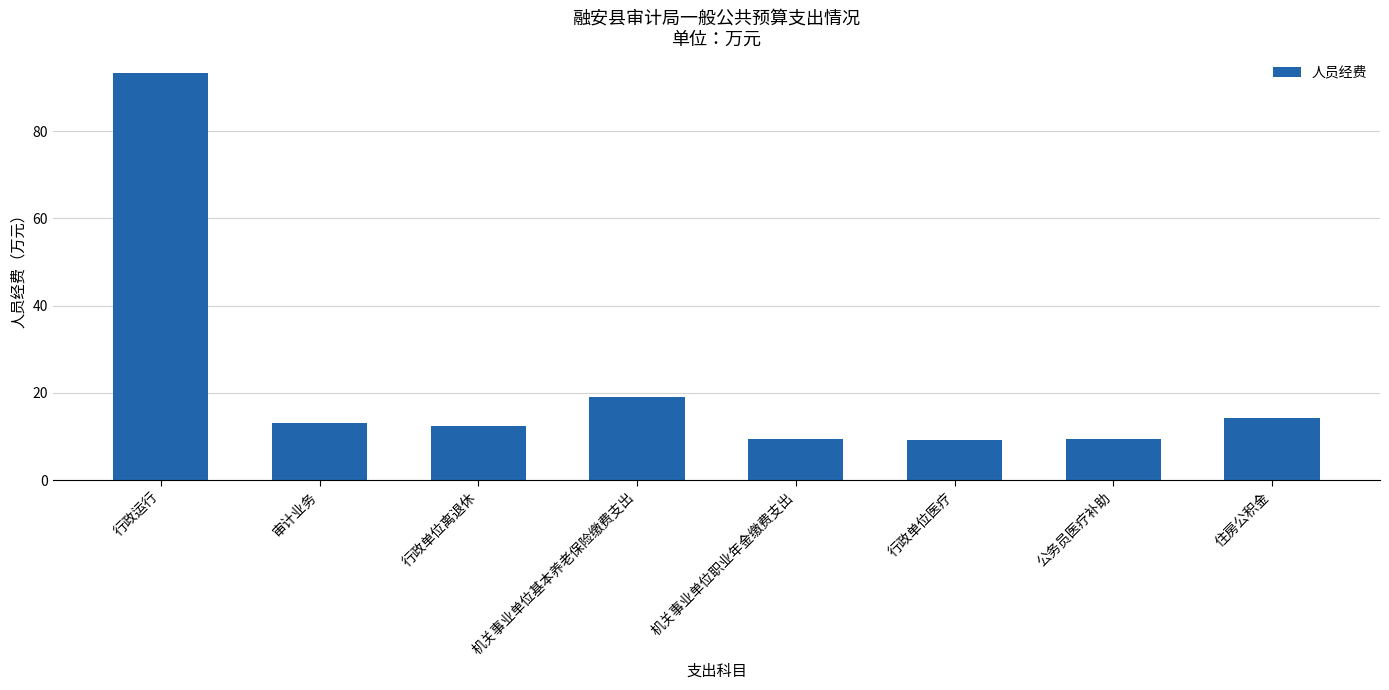

What is the value of the 5th bar from the left?

9.5